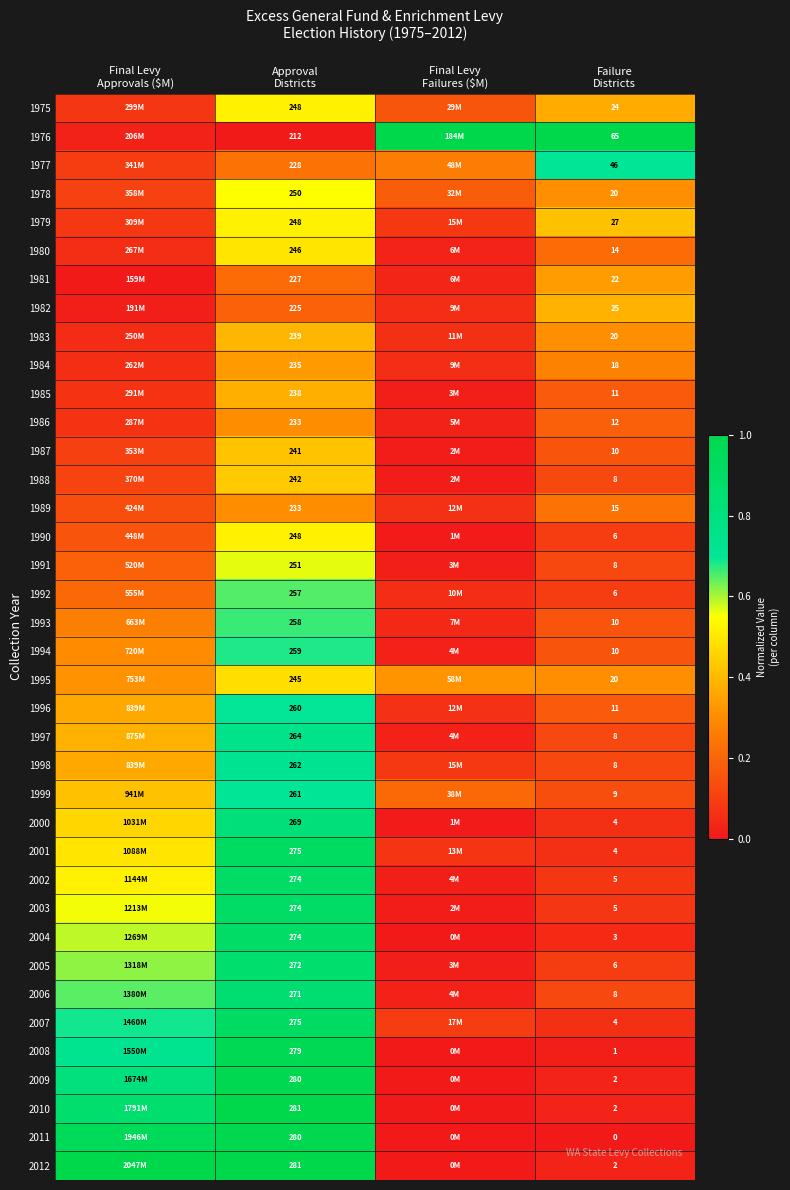

How many data points does each series have?

4